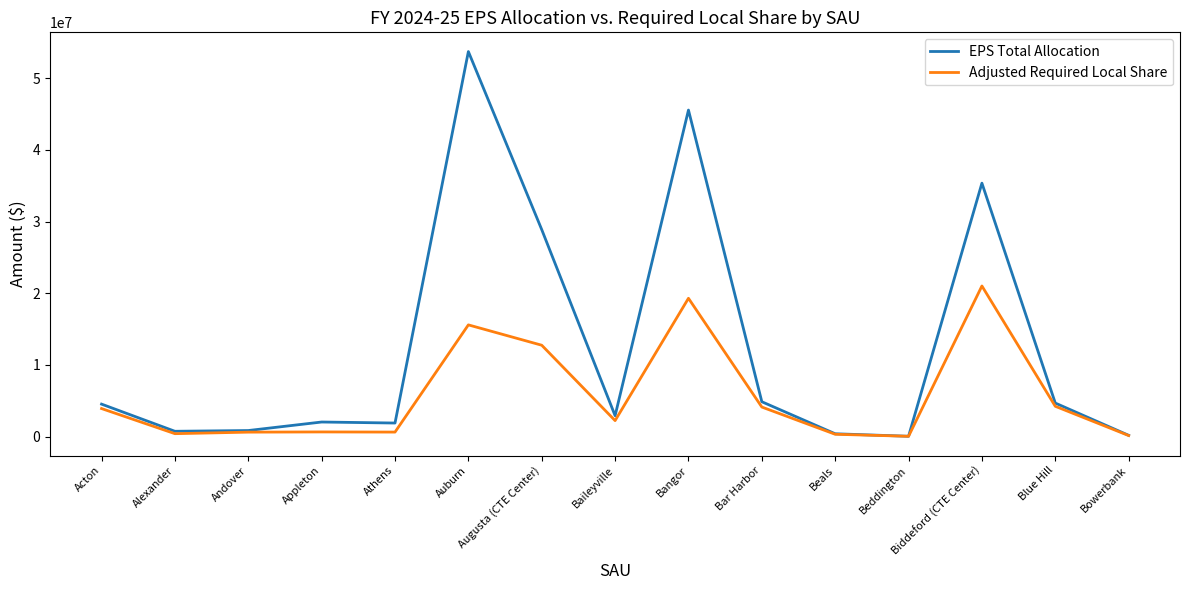

How many values in the Adjusted Required Local Share series are below 2240980?

7